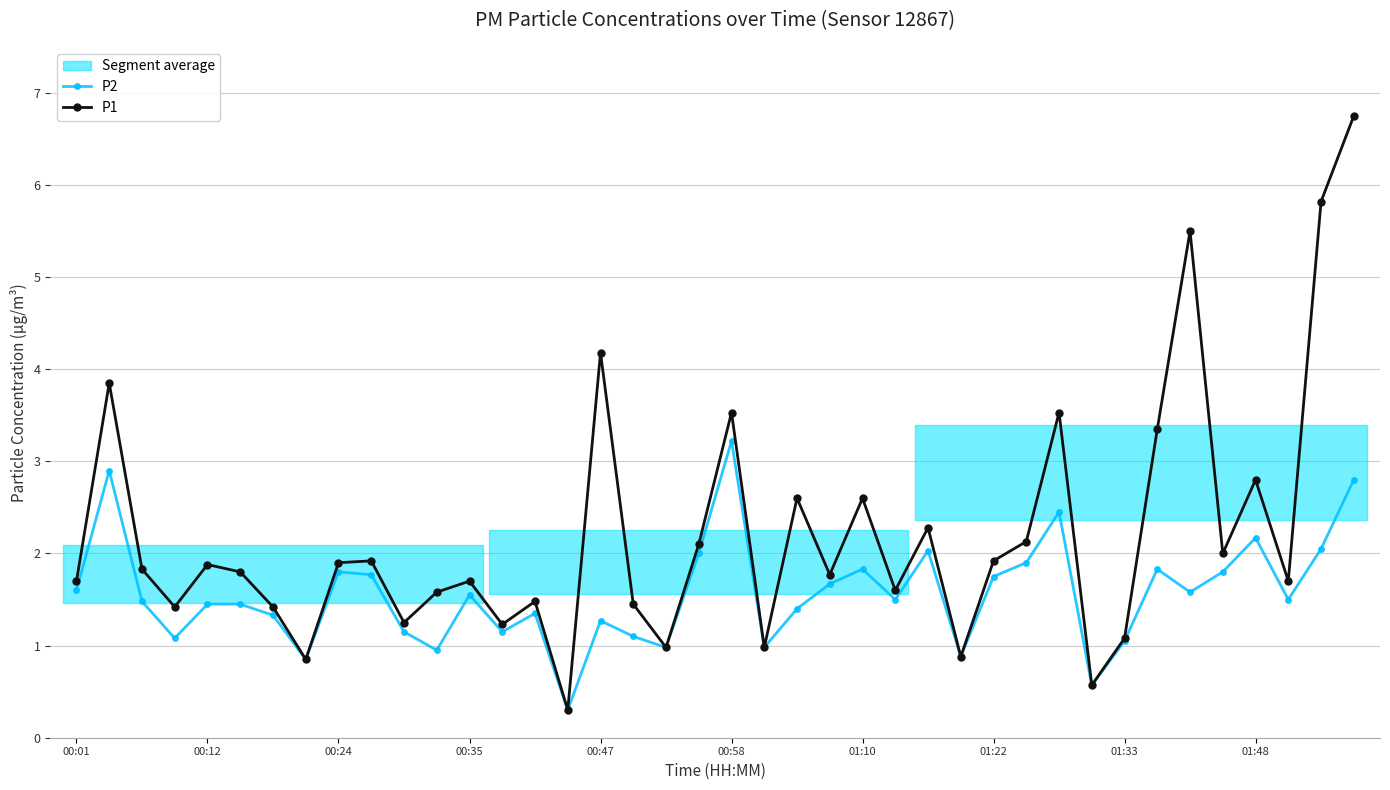

Reading right to left, extract all data points from this chart.

P2: 2.8	2.0	1.5	2.2	1.8	1.6	1.8	1.1	0.6	2.5	1.9	1.8	0.9	2.0	1.5	1.8	1.7	1.4	1.0	3.2	2.0	1.0	1.1	1.3	0.3	1.4	1.1	1.6	0.9	1.1	1.8	1.8	0.8	1.3	1.4	1.4	1.1	1.5	2.9	1.6
P1: 6.8	5.8	1.7	2.8	2.0	5.5	3.4	1.1	0.6	3.5	2.1	1.9	0.9	2.3	1.6	2.6	1.8	2.6	1.0	3.5	2.1	1.0	1.4	4.2	0.3	1.5	1.2	1.7	1.6	1.2	1.9	1.9	0.8	1.4	1.8	1.9	1.4	1.8	3.9	1.7